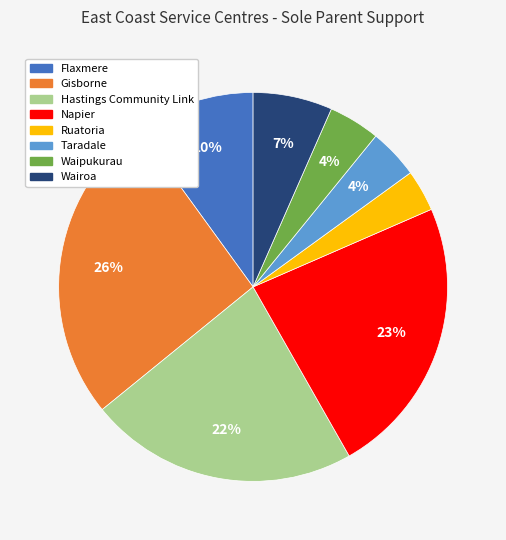

Count the number of slices in the pie.

8